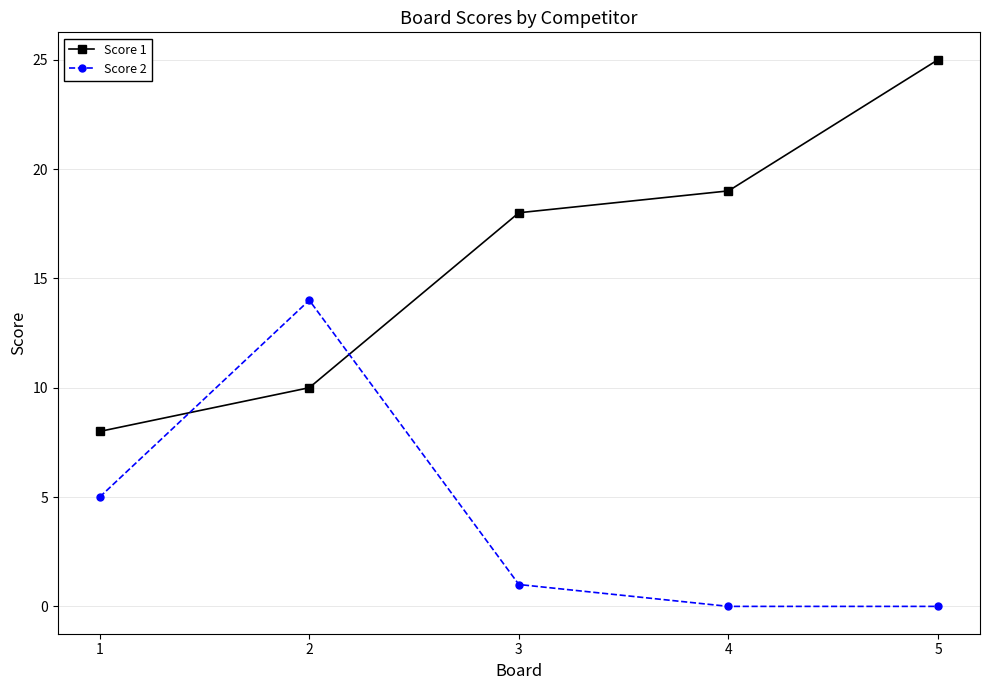

Reading right to left, what are all the values shown in this chart?

Score 1: 25	19	18	10	8
Score 2: 0	0	1	14	5